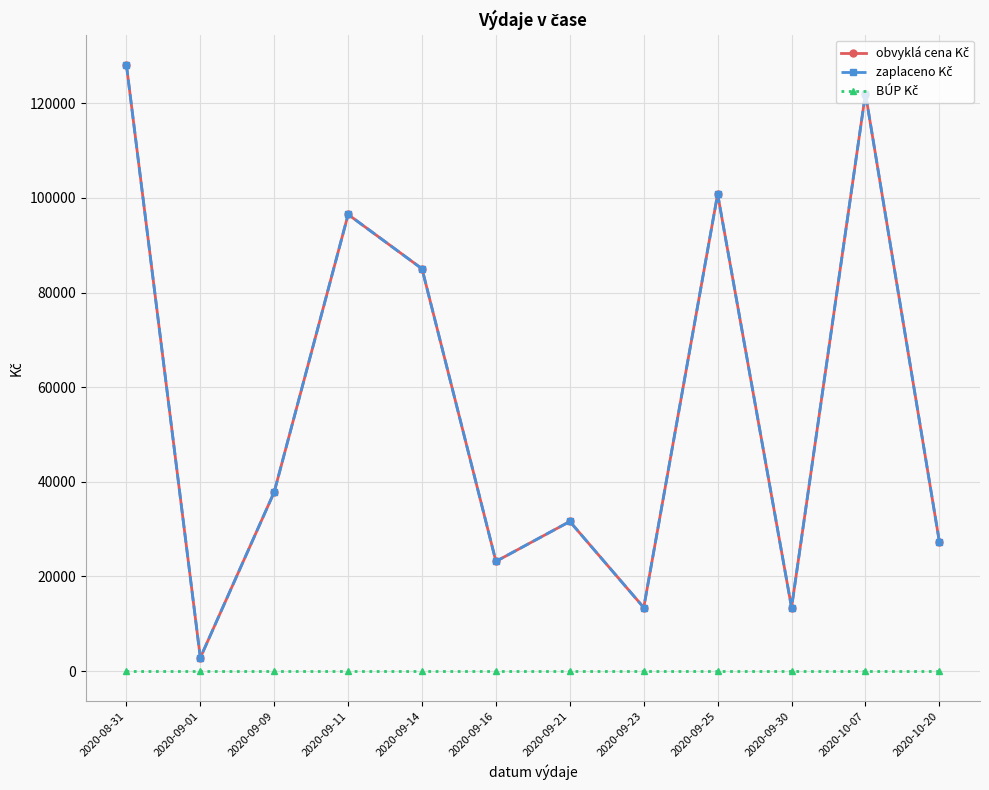

What is the label of the 7th point from the left?

2020-09-21